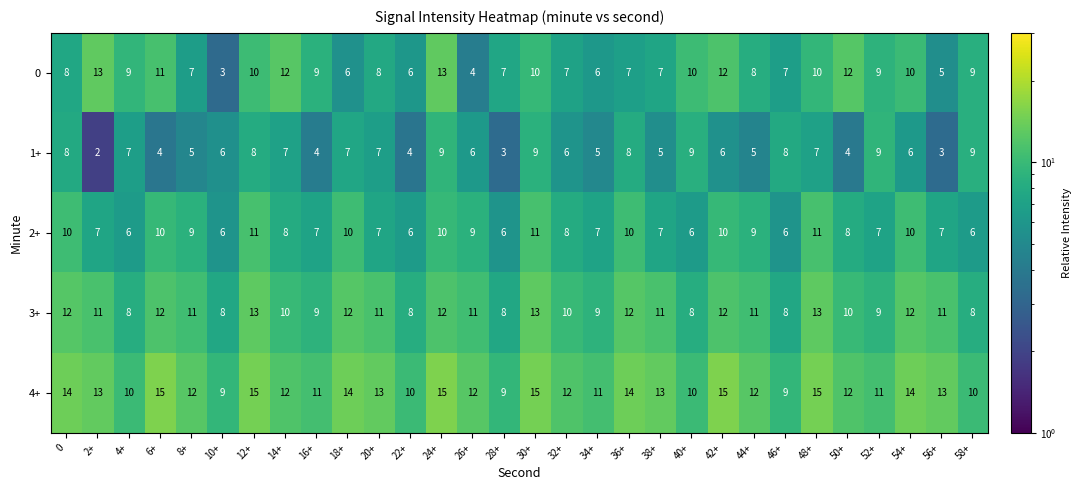

Is it true that 3+ equals 2 at 40+?

False